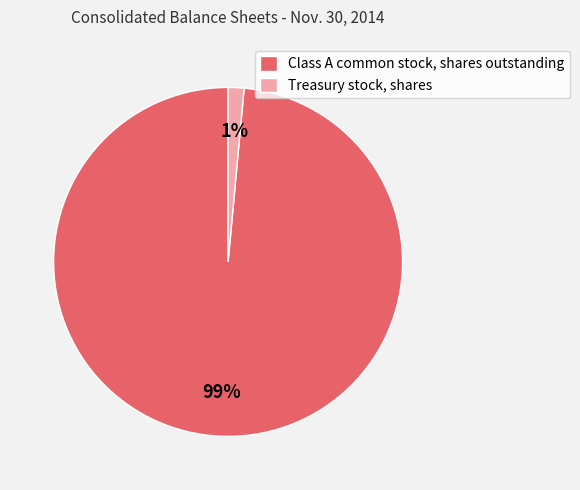

Between Class A common stock, shares outstanding and Treasury stock, shares, which is larger?

Class A common stock, shares outstanding